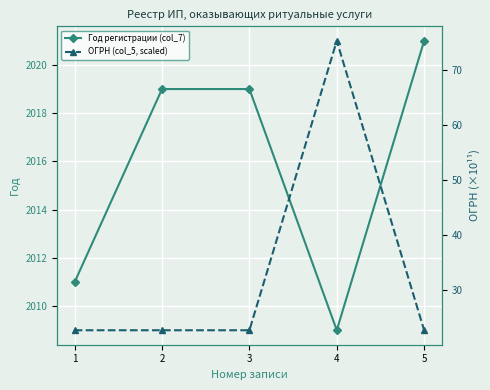

Is it true that ОГРН (col_5, scaled) equals 9.2 at 2?

False